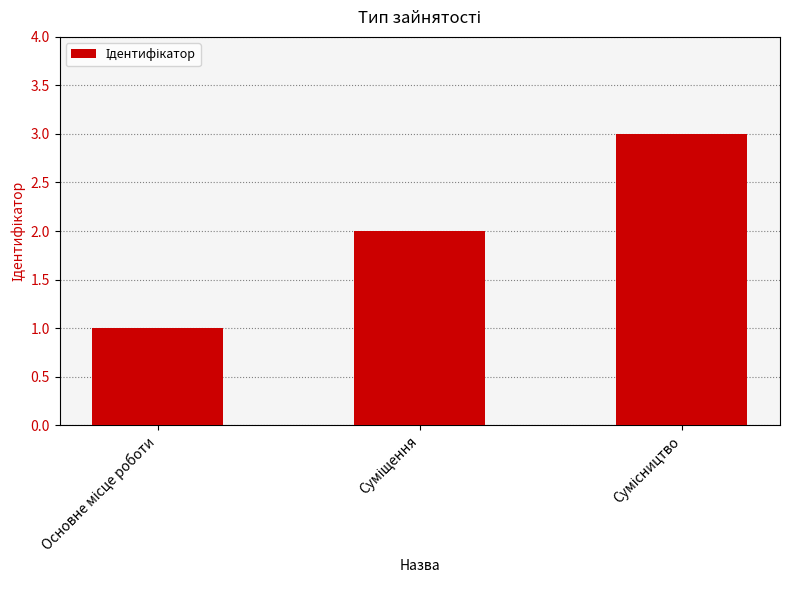

How many categories are shown in the chart?

3